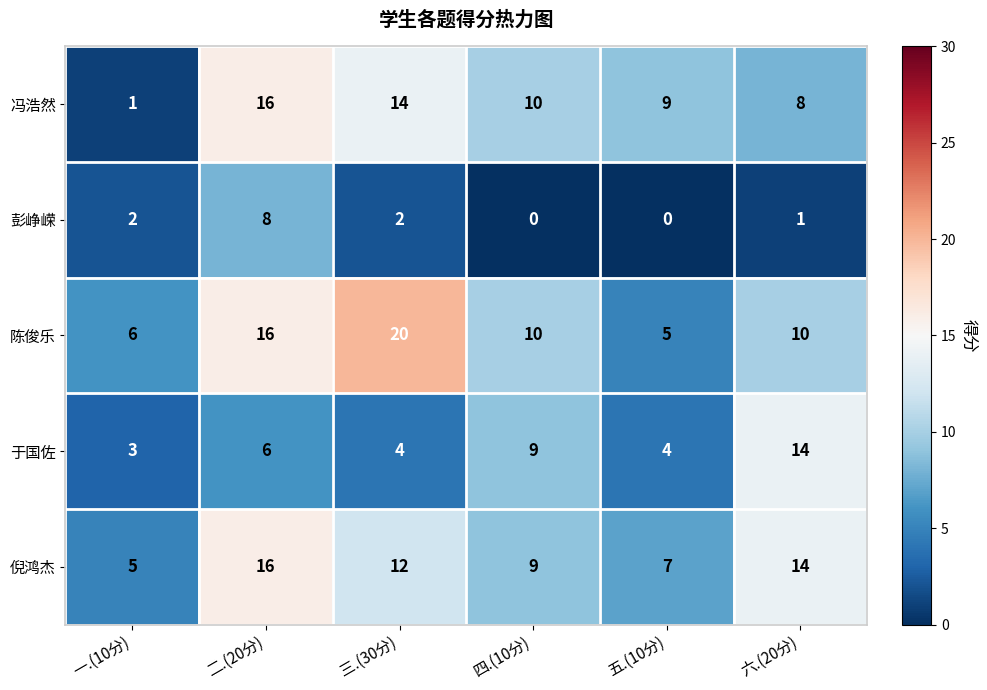

How many data points in 倪鸿杰 are less than 12?

3